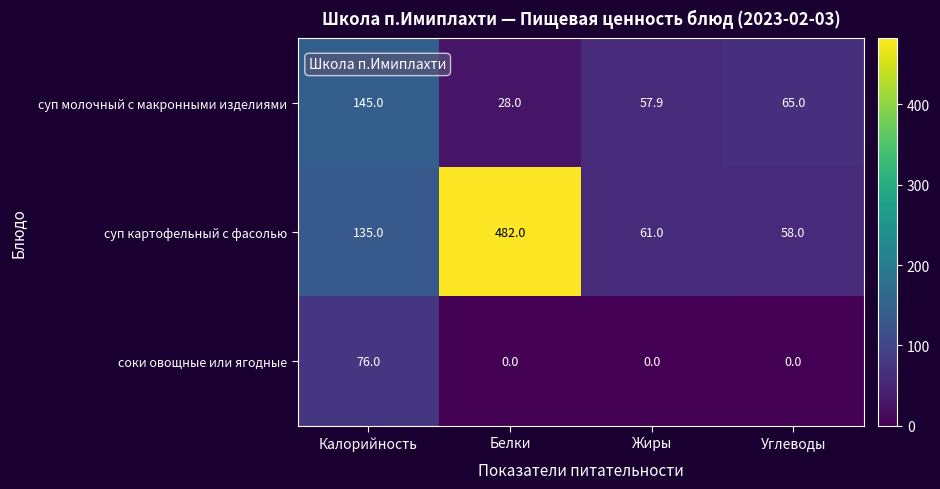

What is the minimum value for суп молочный с макронными изделиями?

28.0